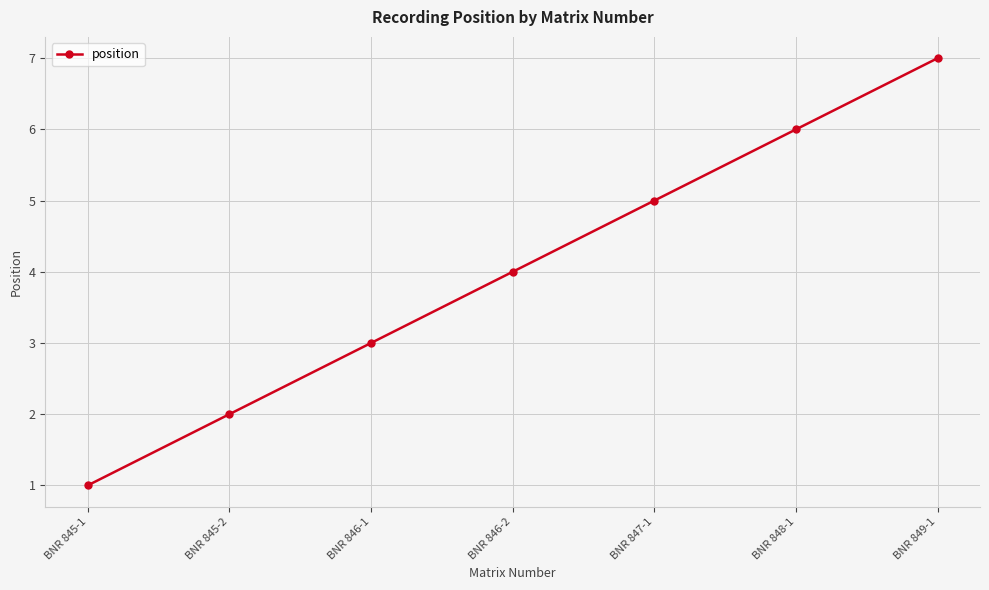

List the labels in order of value, largest first.

BNR 849-1, BNR 848-1, BNR 847-1, BNR 846-2, BNR 846-1, BNR 845-2, BNR 845-1